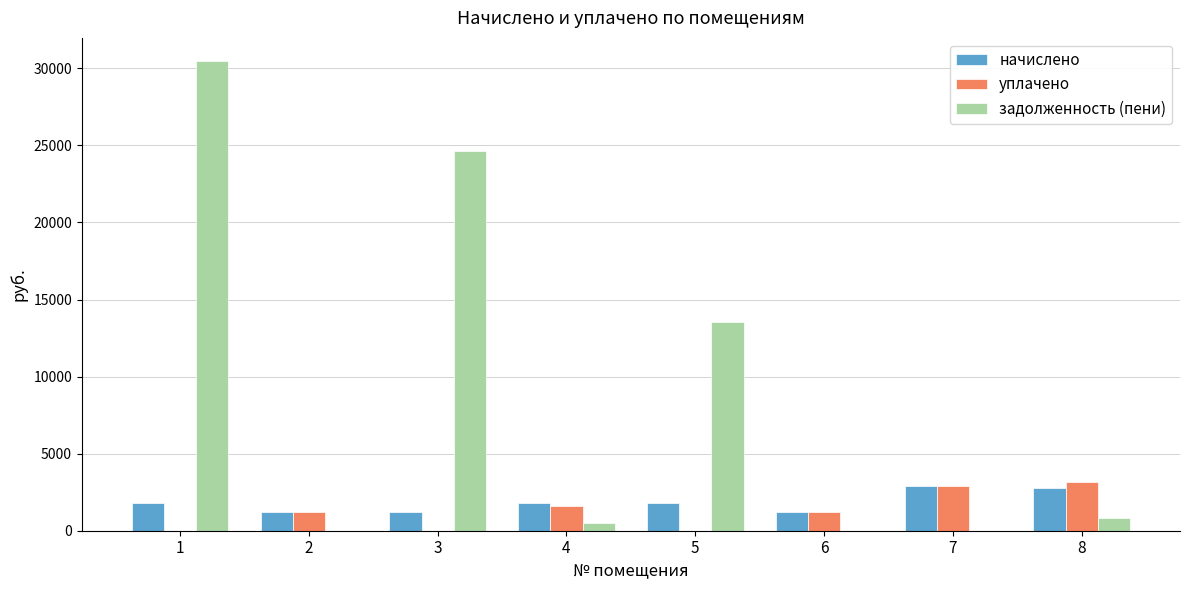

What is the sum of the задолженность (пени) values at 6 and 8?

809.8